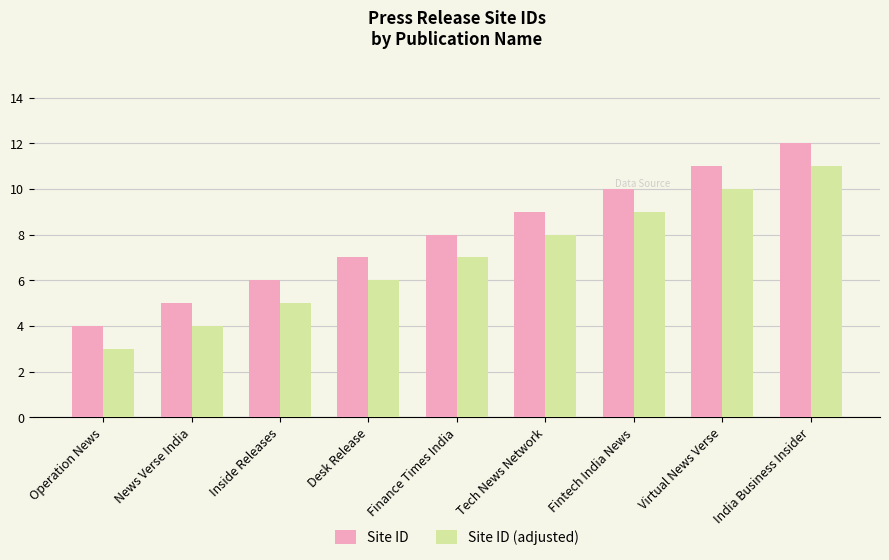

Which category has the highest value across all series?

India Business Insider